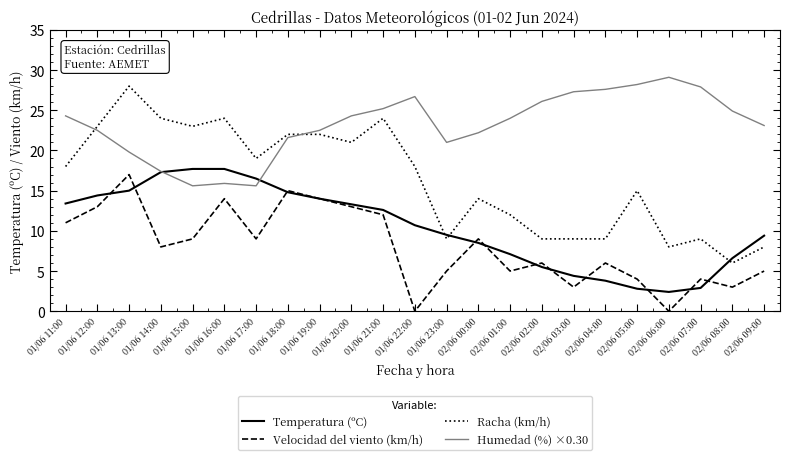

True or false: Velocidad del viento (km/h) and Racha (km/h) intersect in this chart.

False